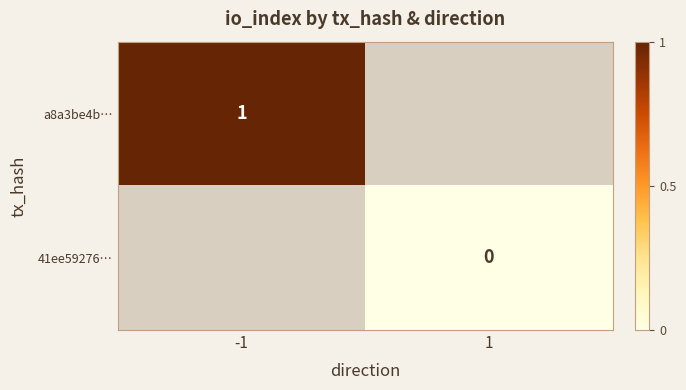

The value of a8a3be4b… at -1 is 1. True or false?

True